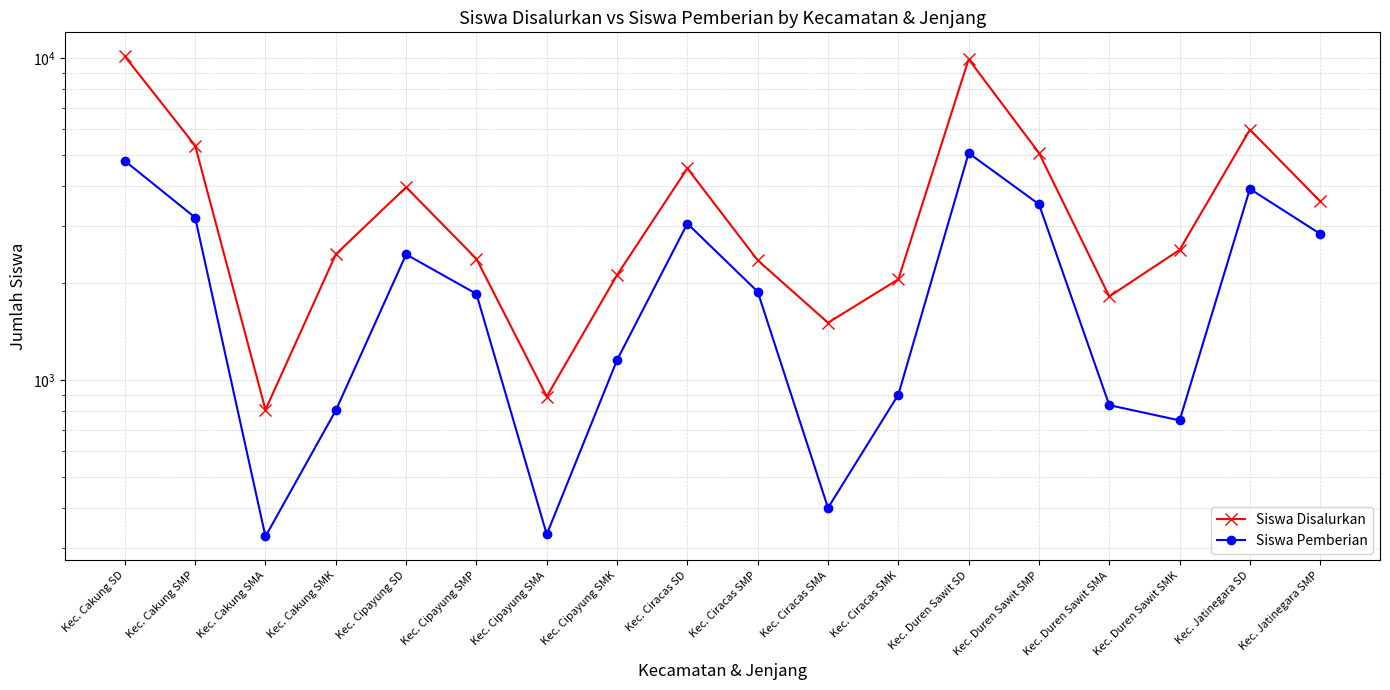

True or false: Siswa Pemberian has a value of 5062 at Kec. Duren Sawit SD.

True